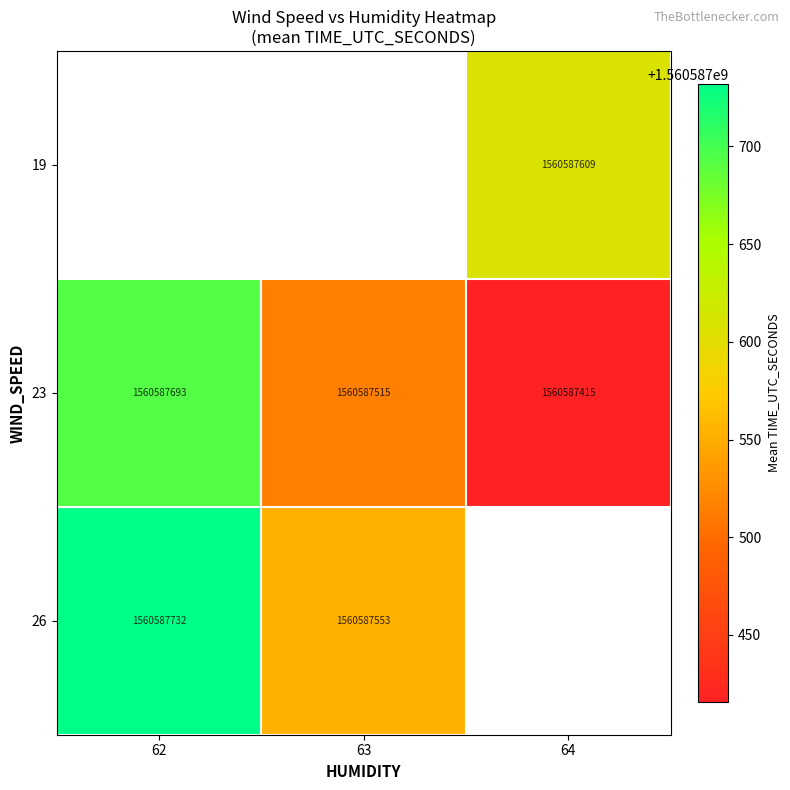

Is the value of 19 at 63 greater than the value of 23 at 63?

No